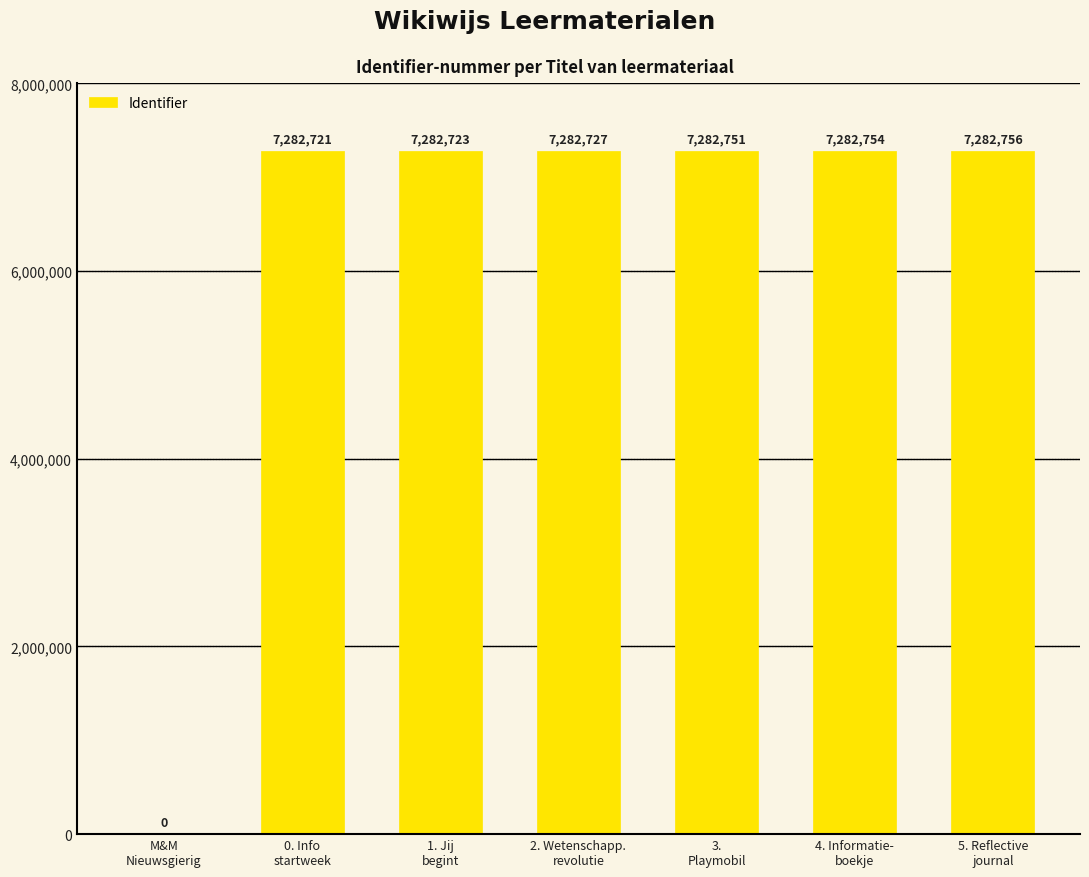

Which has a higher value, 4. Informatie-
boekje or 5. Reflective
journal?

5. Reflective
journal